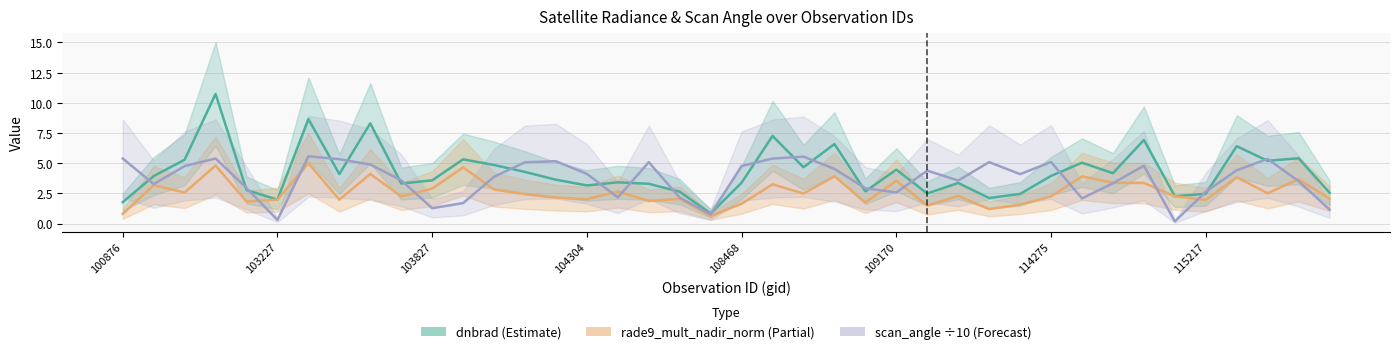

At which label is dnbrad closest to 5?

114511